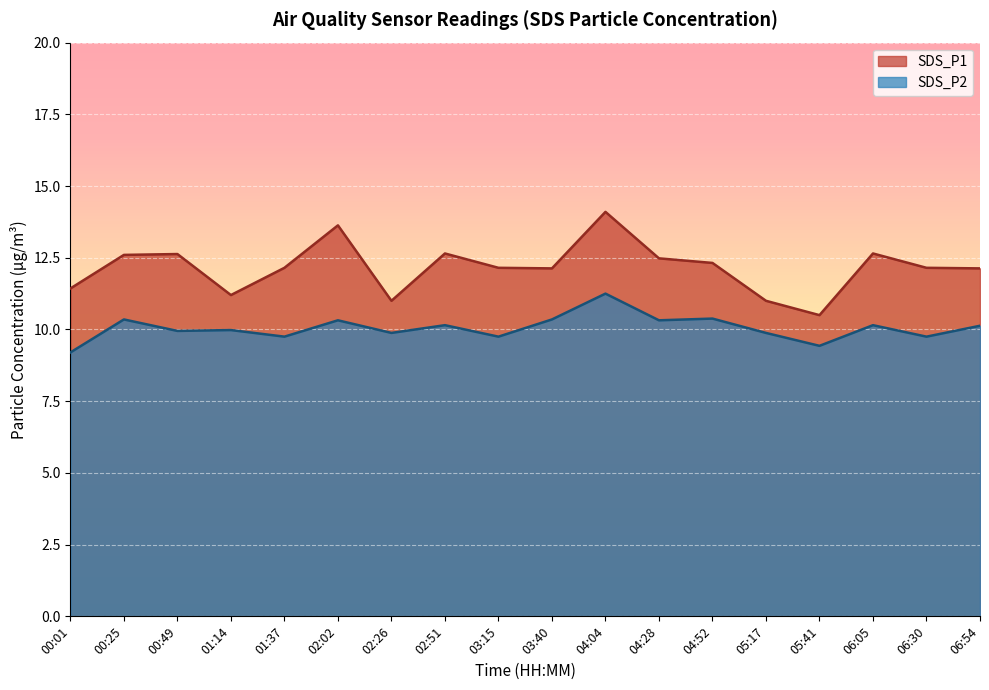

What is the difference between the maximum and minimum values in the SDS_P1 series?

3.6